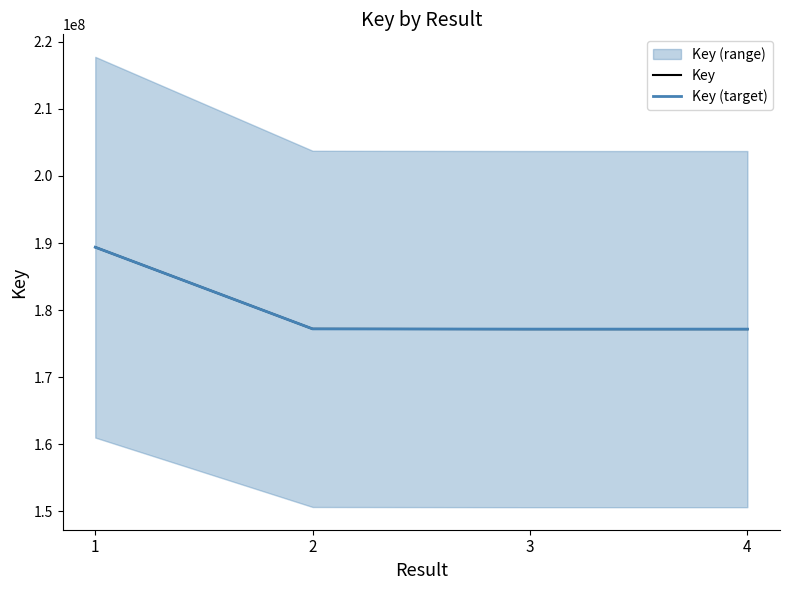

Between 2 and 1, which is larger?

1